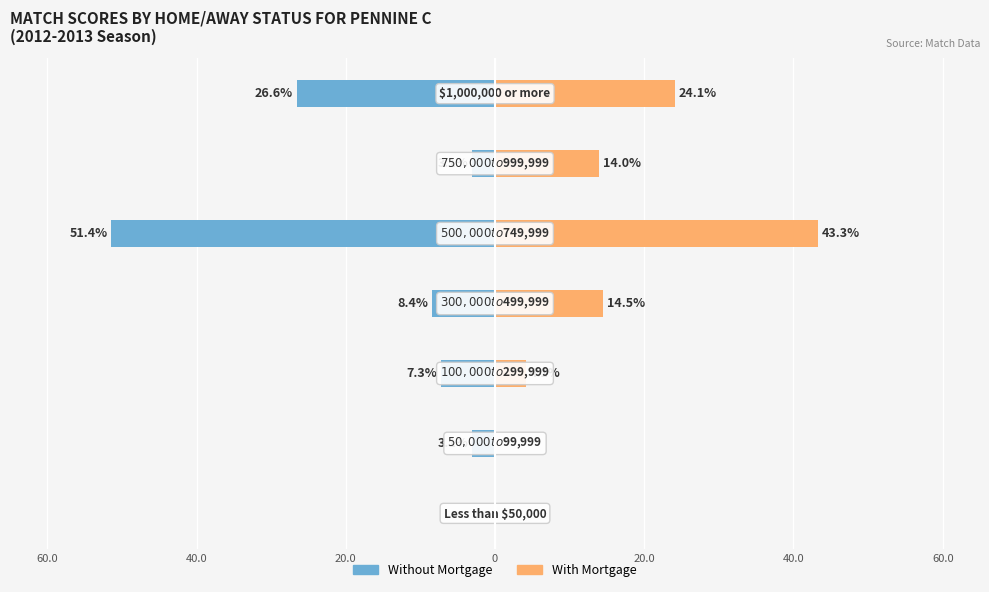

What are all the series names shown in the legend?

Without Mortgage, With Mortgage